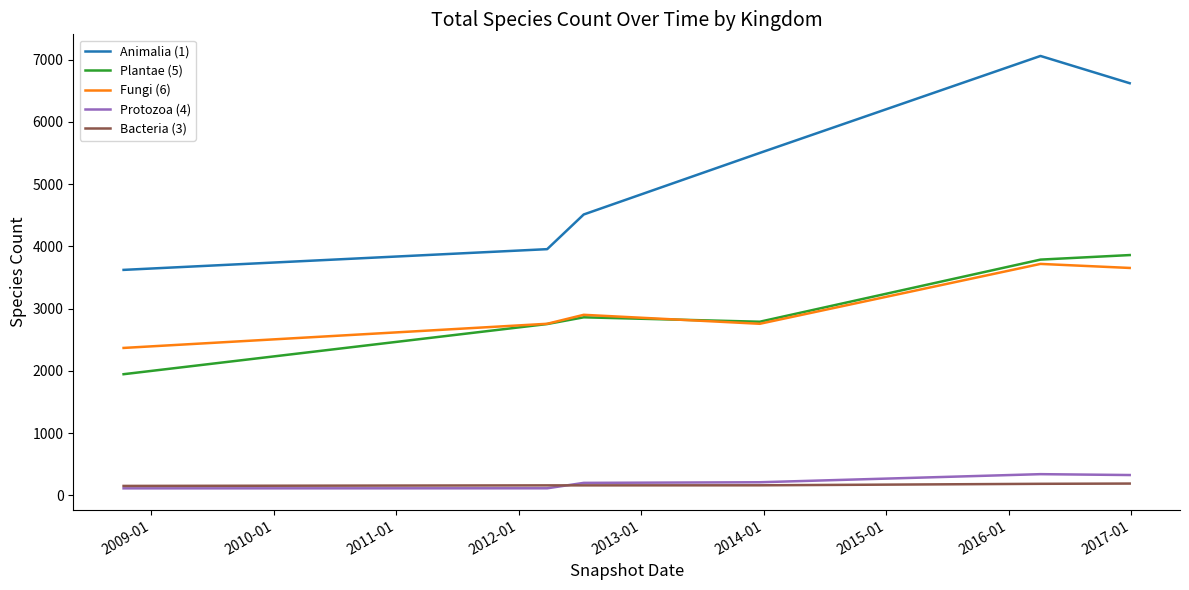

After their last crossing, which series has the higher values: Plantae (5) or Fungi (6)?

Plantae (5)